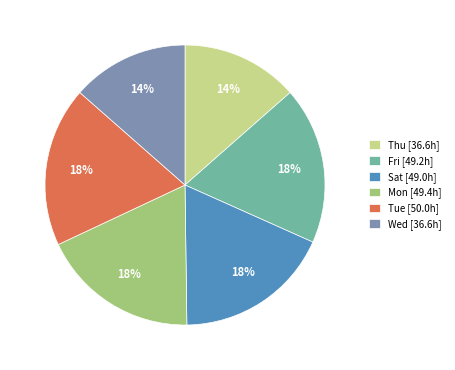

Approximately how many times larger is the value at Sat [49.0h] compared to Thu [36.6h]?

1.3